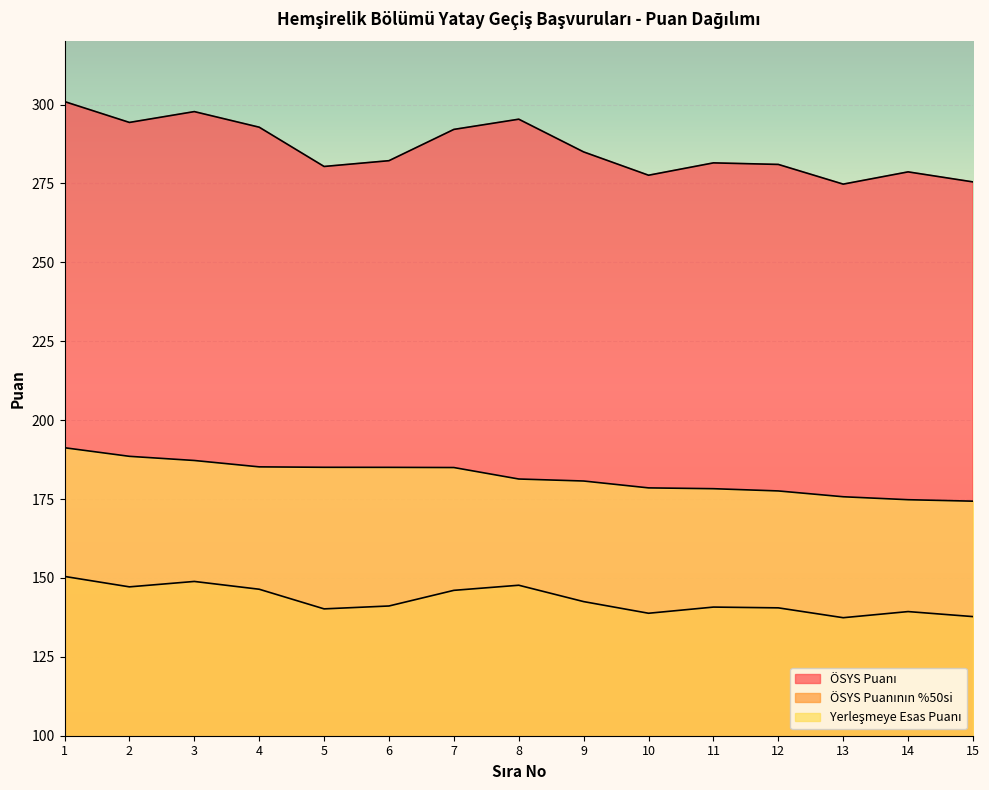

True or false: Yerleşmeye Esas Puanı and ÖSYS Puanı intersect in this chart.

False